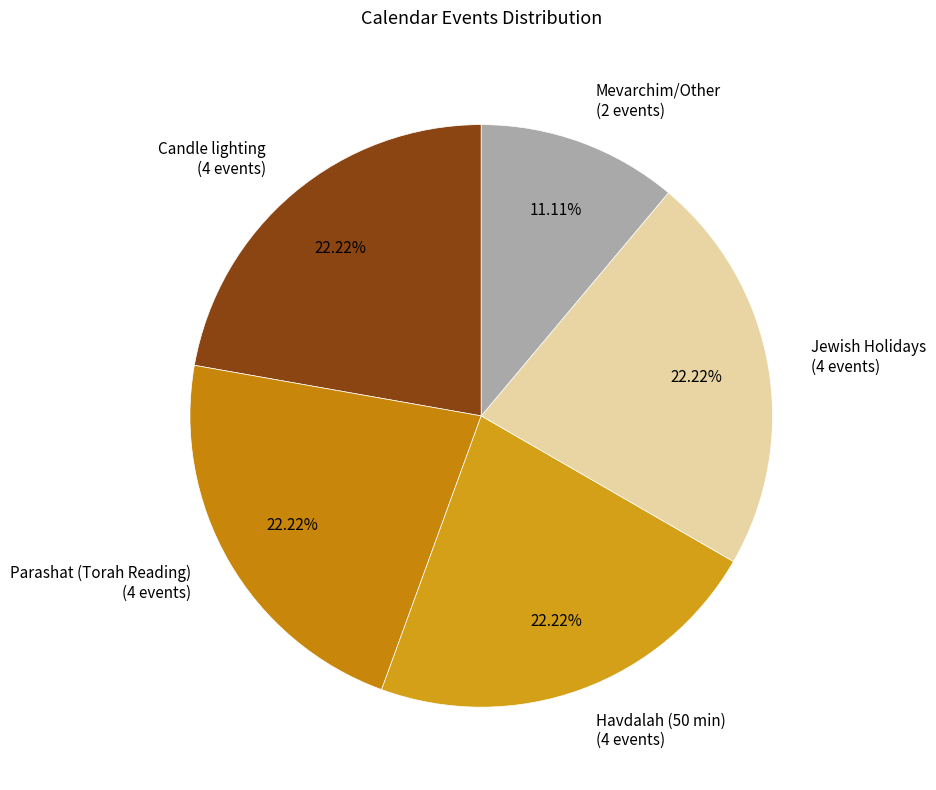

How much of the chart is everything except Havdalah (50 min)?

77.8%